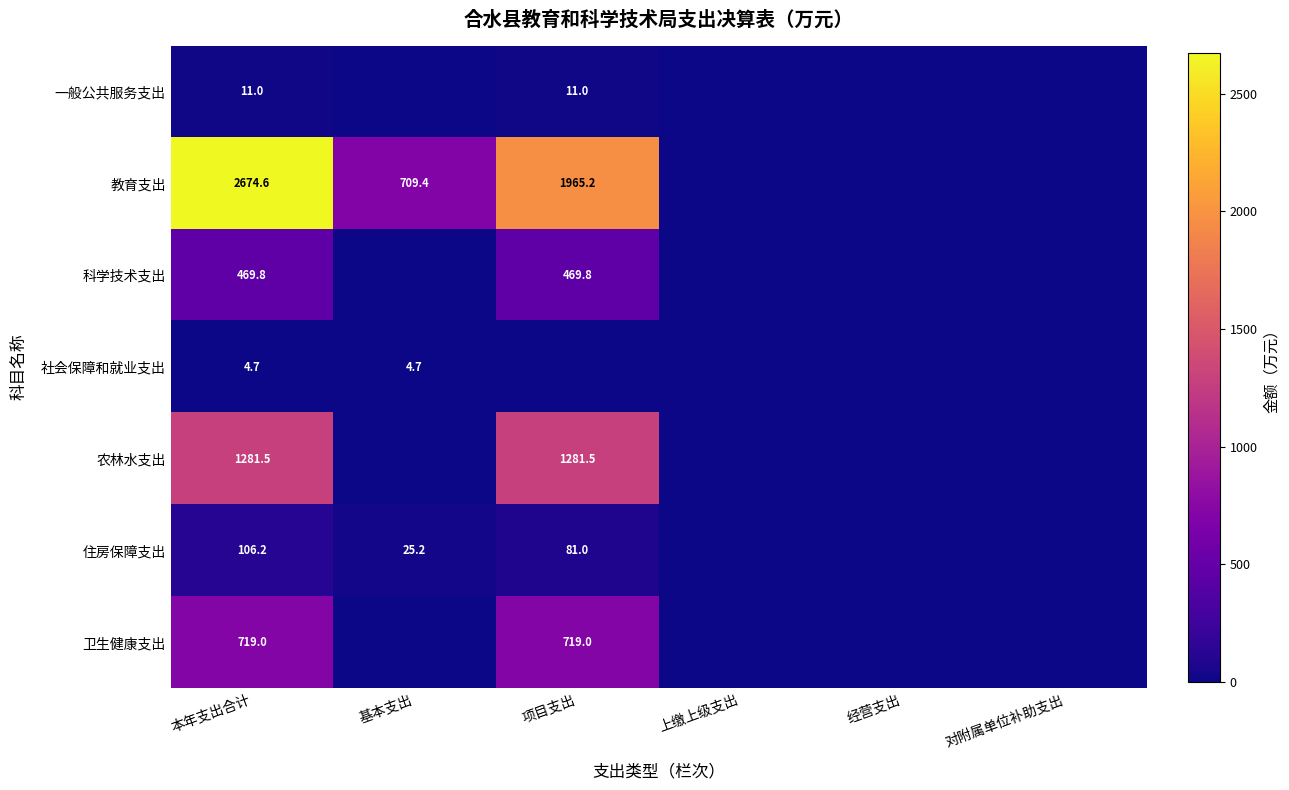

The 农林水支出 series shows 2150.9 at 项目支出. True or false?

False